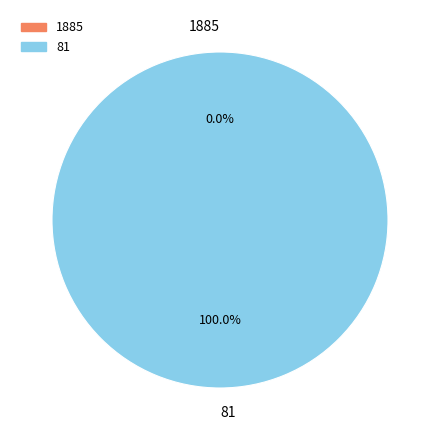

Is it true that 1885 is 0% of the pie?

True